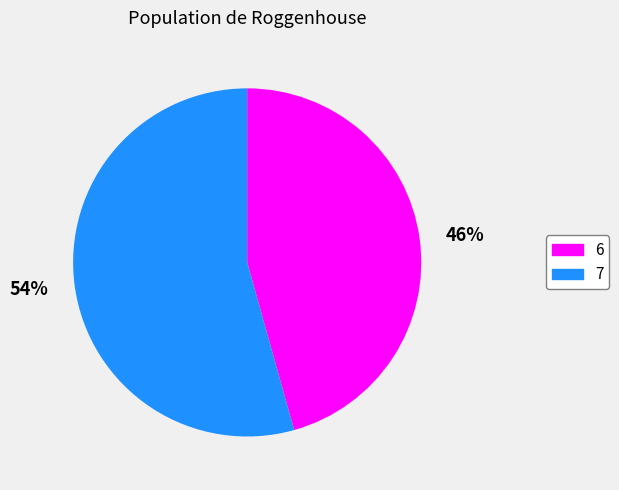

Combined, do 6 and 7 account for over 50%?

Yes